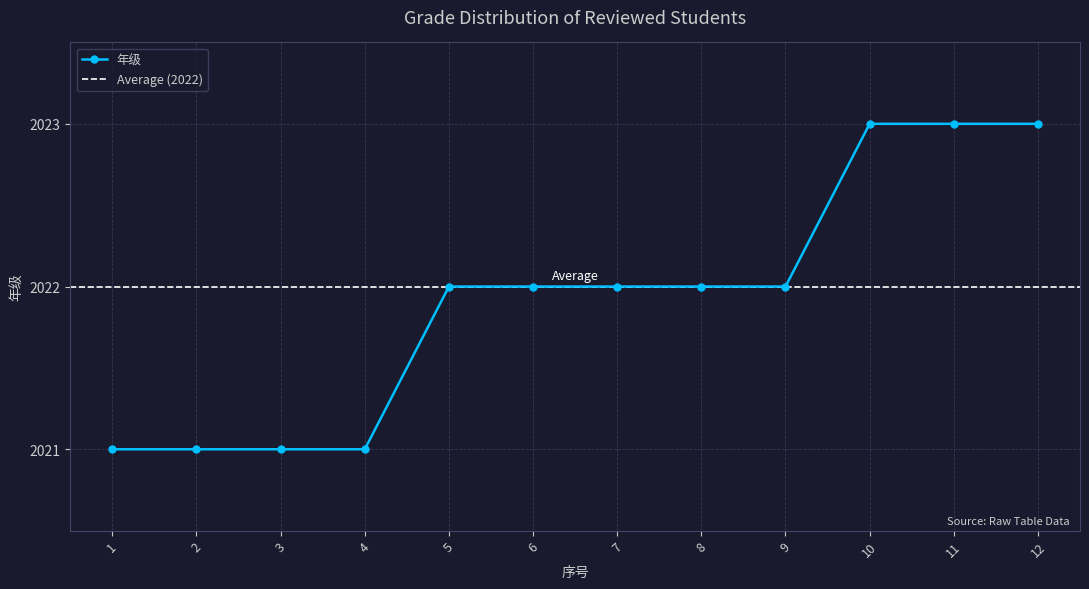

Count the number of categories in the chart.

12